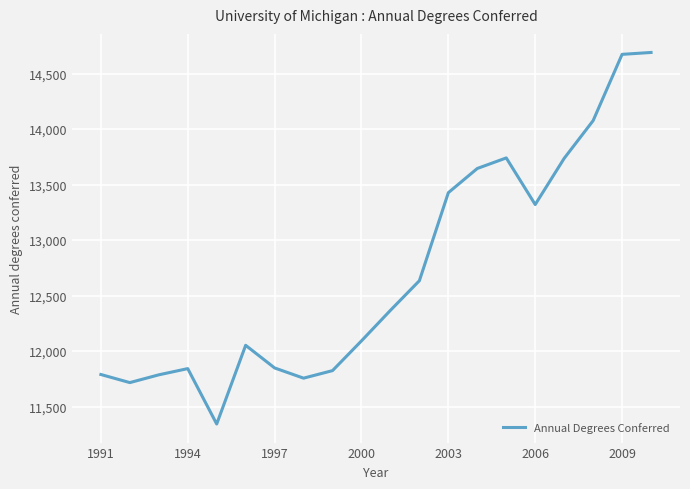

What is the maximum value shown in the chart?

14690